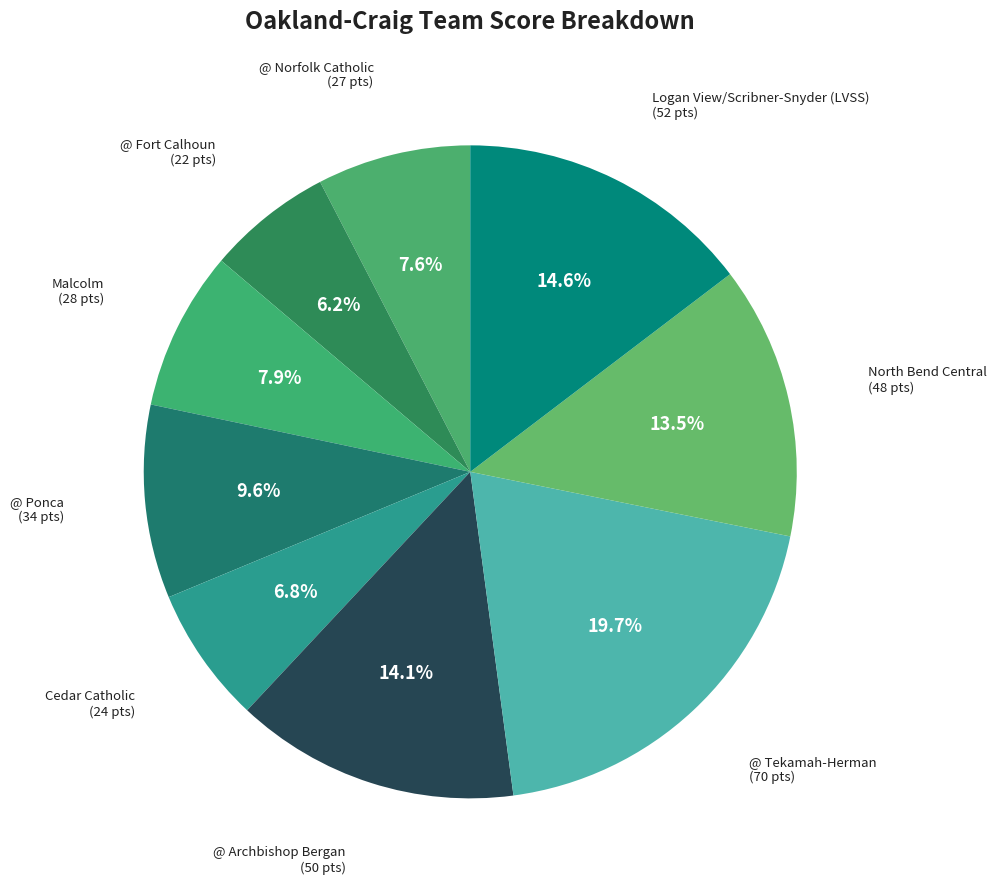

How many segments does this pie chart have?

9